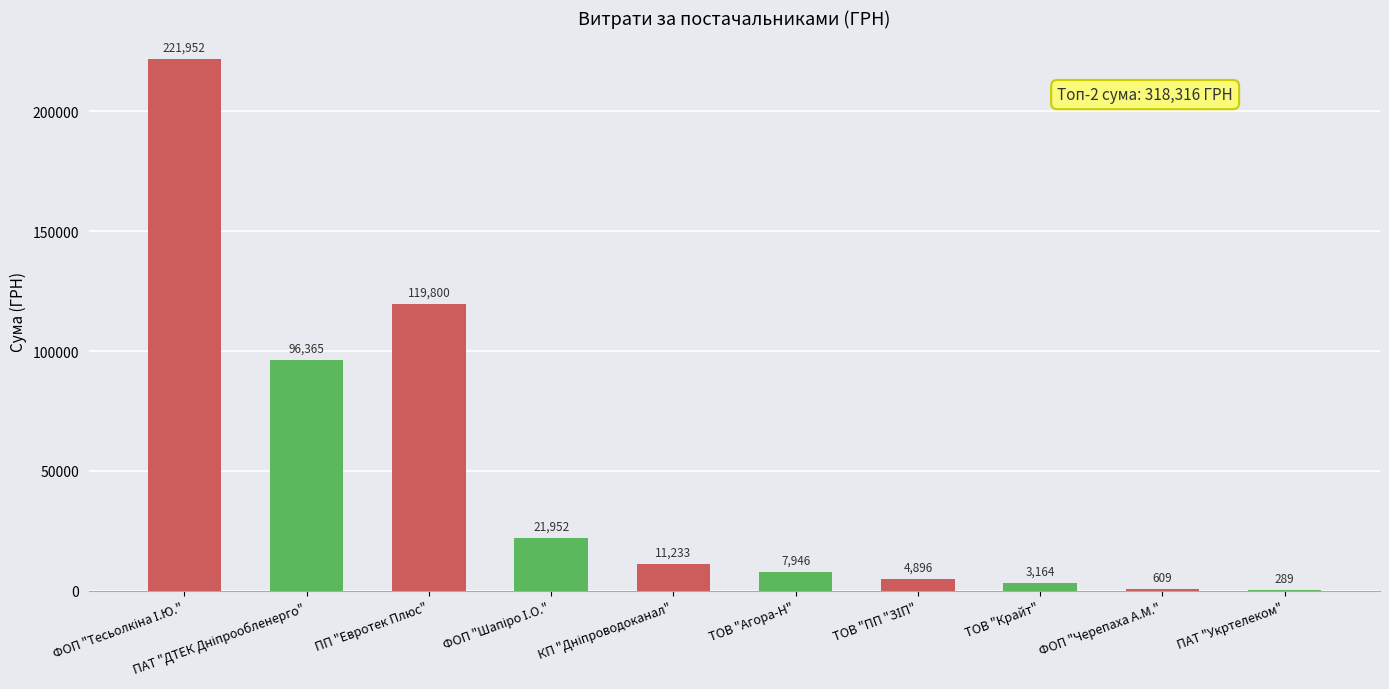

Is it true that the value at ТОВ "Агора-Н" is 7946.0?

True